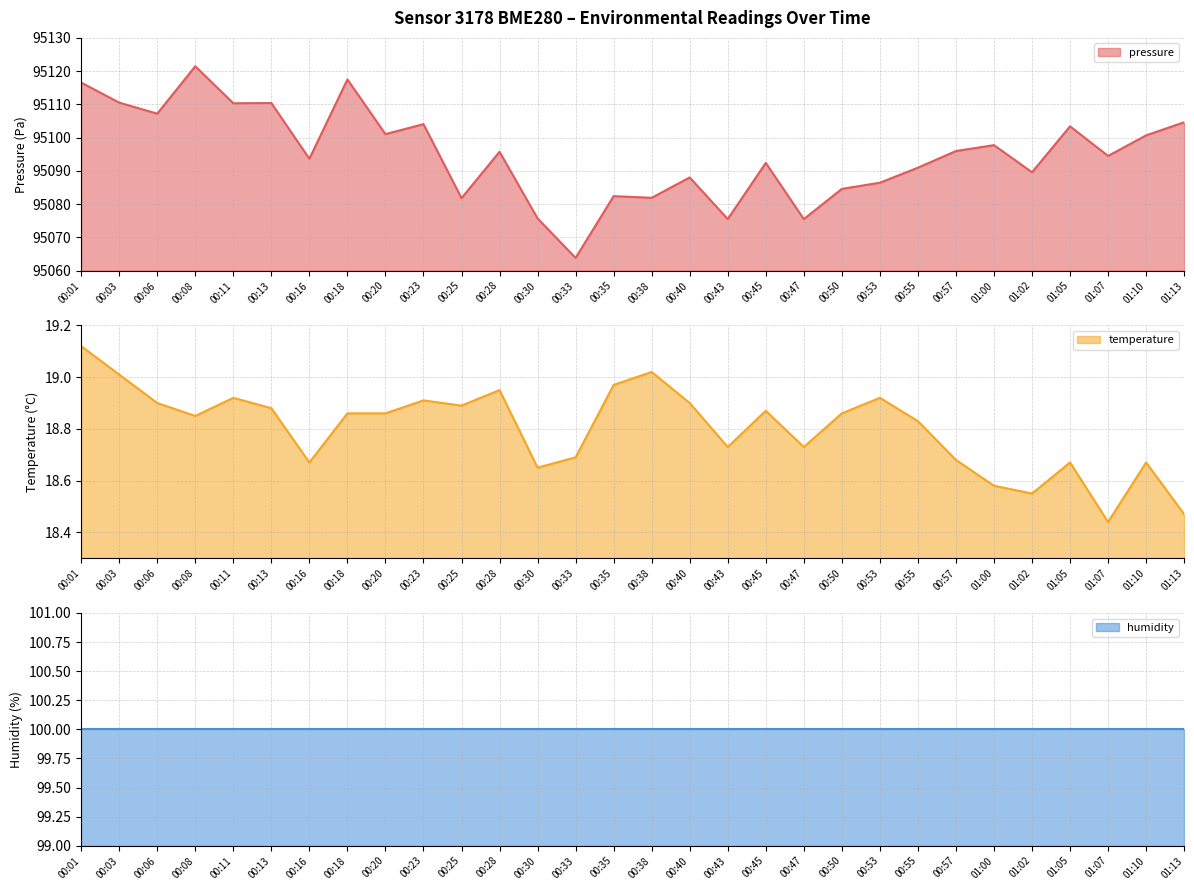

What is the minimum value for pressure?

95063.8